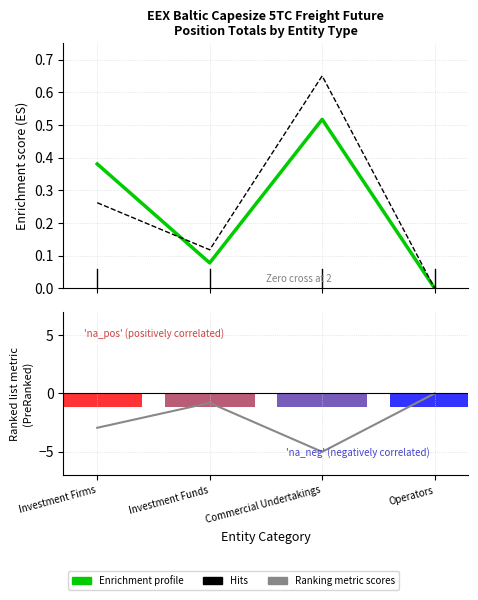

What is the total value across all series at Investment Funds?

-0.6